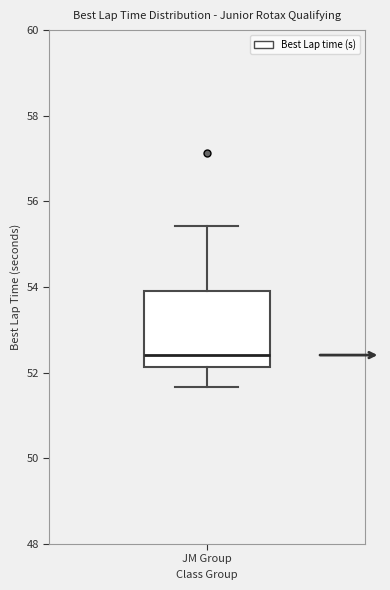

Read this box plot against the y-axis: the position of the median line, the range covered by the box, and the ends of both whiskers. The values are not printed on the chart, so give them approximately, as read against the axis.

median 52.4, box 52.2 to 54.0, whiskers 51.6 to 55.4